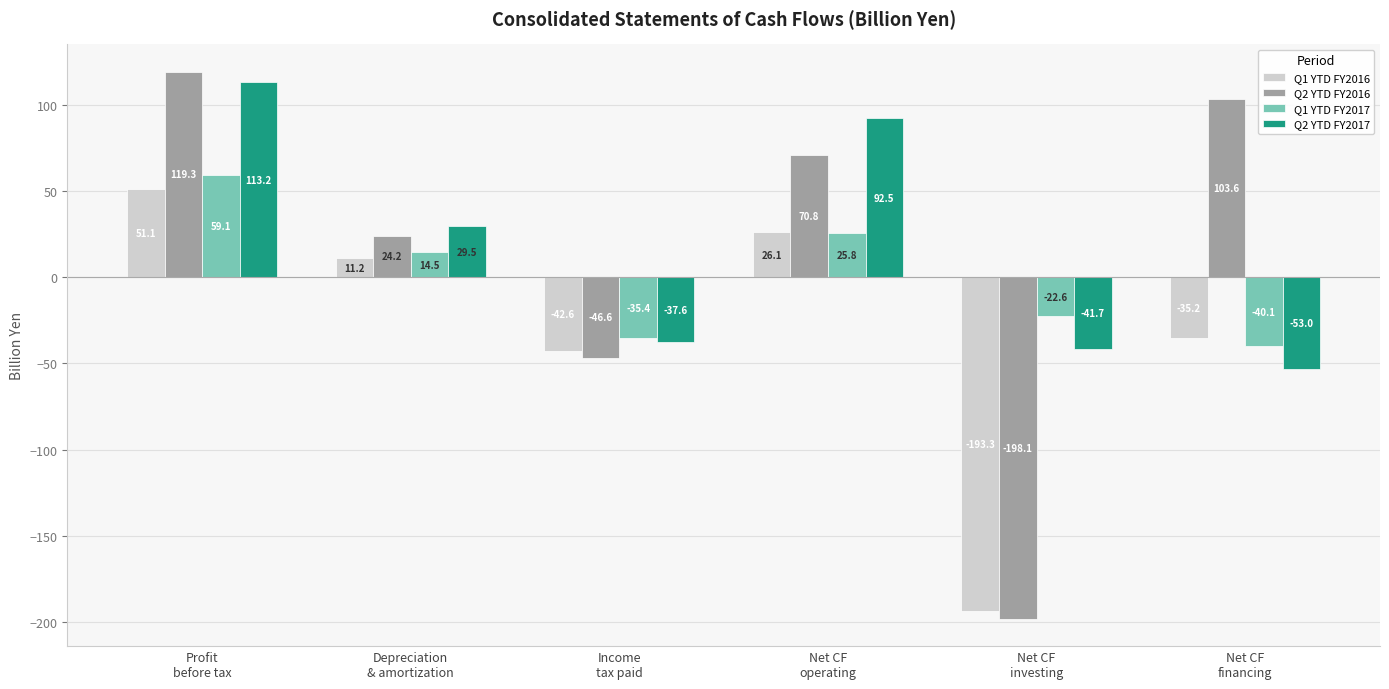

What are all the series names shown in the legend?

Q1 YTD FY2016, Q2 YTD FY2016, Q1 YTD FY2017, Q2 YTD FY2017